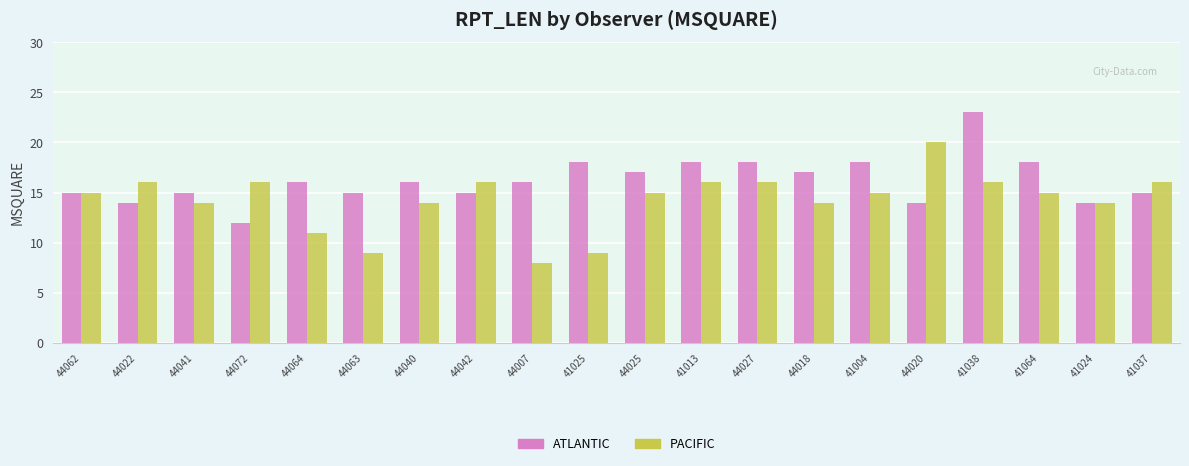

Which series has the largest total across all categories?

ATLANTIC